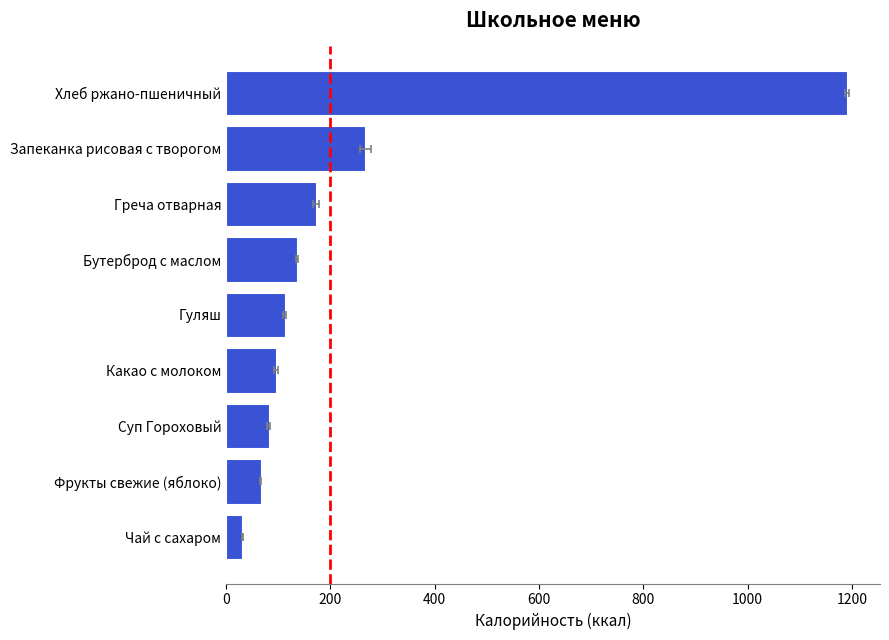

What is the difference between the maximum and minimum values?

1158.5